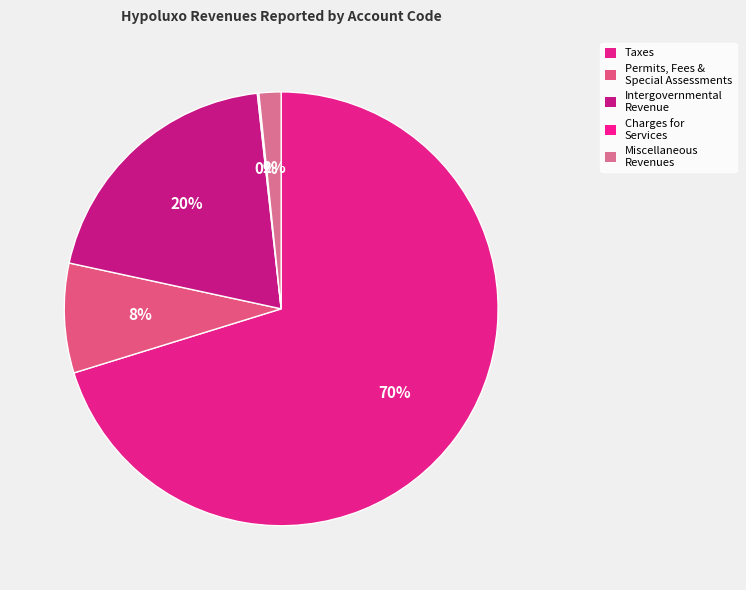

Does any single category account for the majority?

Yes